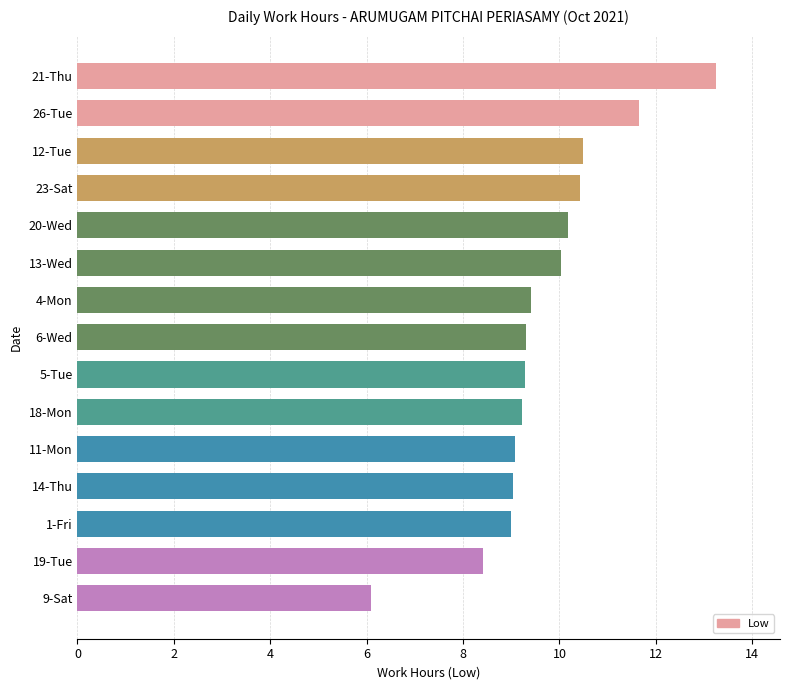

What is the change in value from 23-Sat to 6-Wed?

-1.1